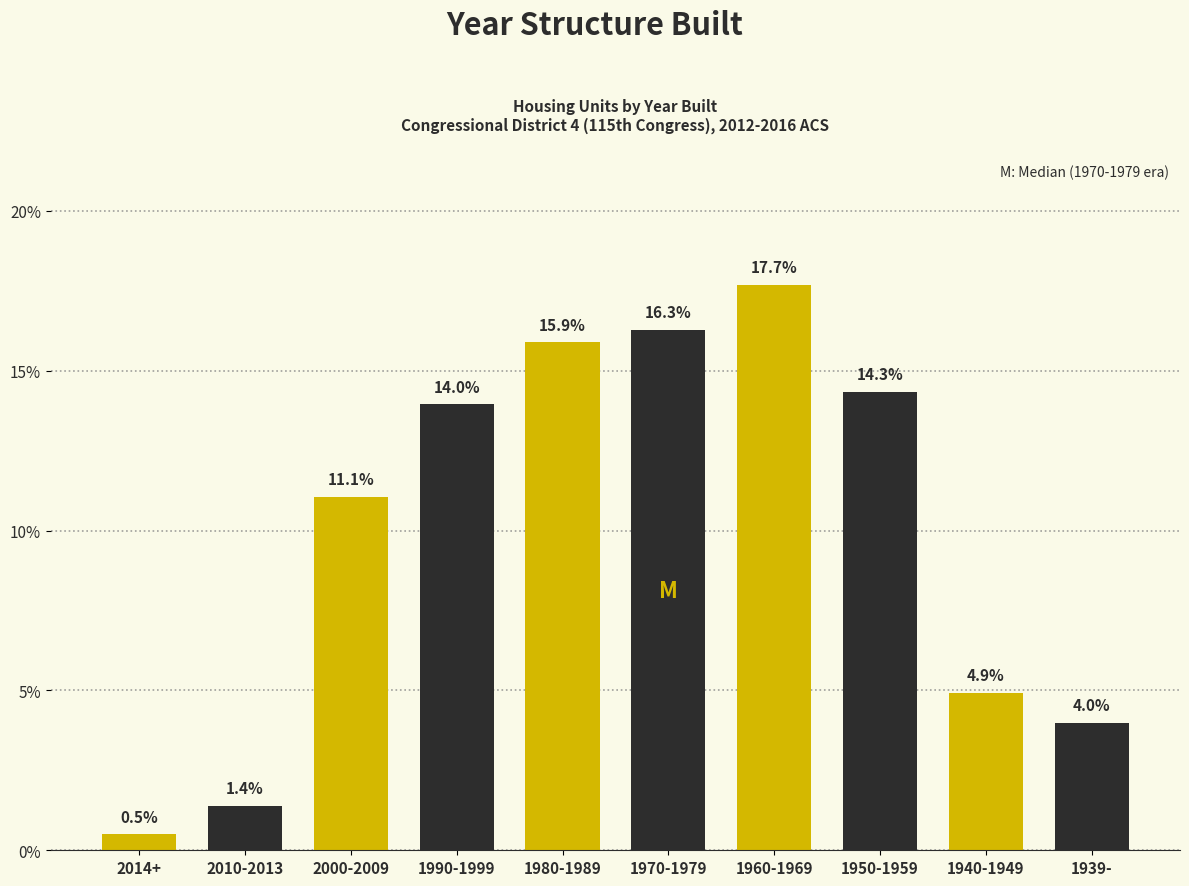

Reading left to right, what are all the values shown in this chart?

0.5	1.4	11.1	14.0	15.9	16.3	17.7	14.3	4.9	4.0